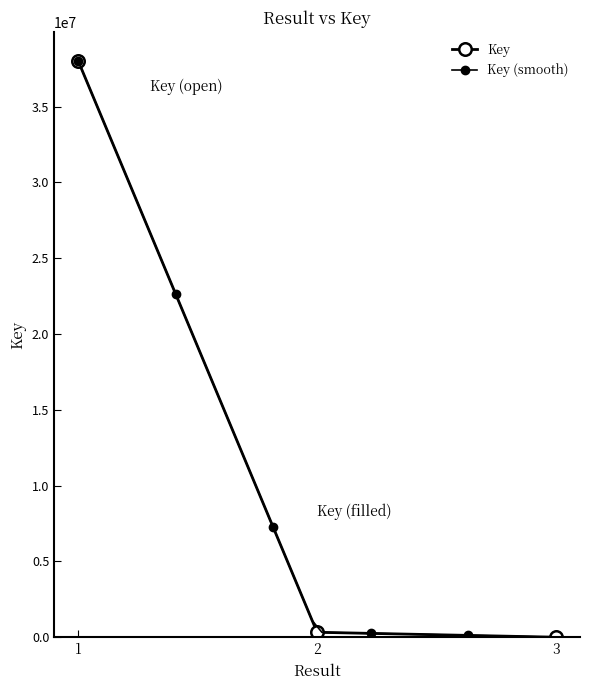

The chart shows a value of 10328594 at 1. True or false?

False